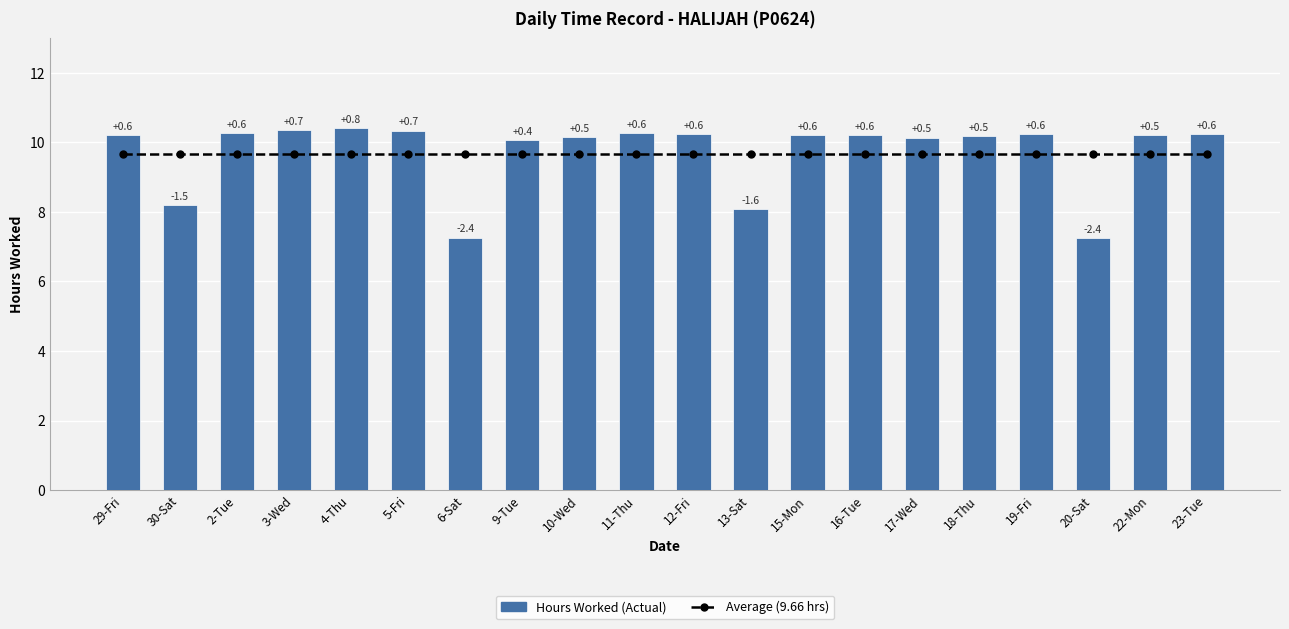

The value of Hours Worked (Actual) at 13-Sat is 4.1. True or false?

False